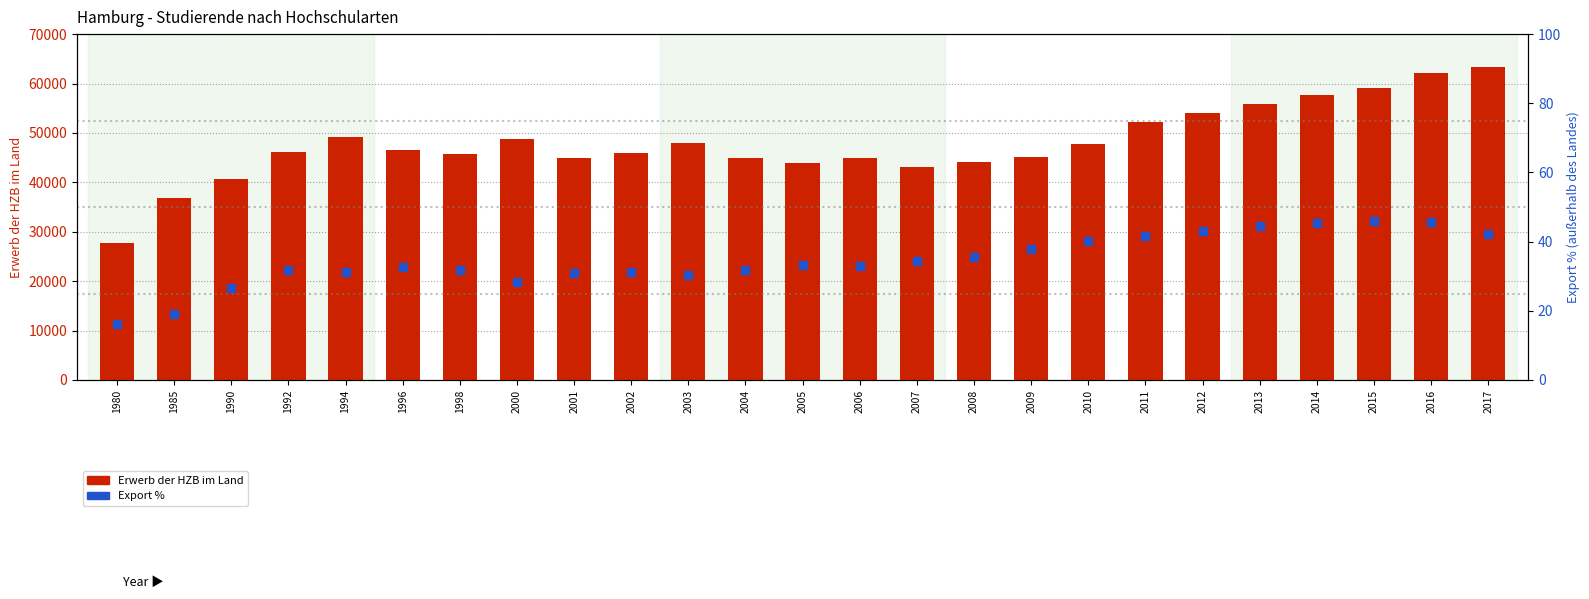

At which category is the sum across all series the highest?

2017